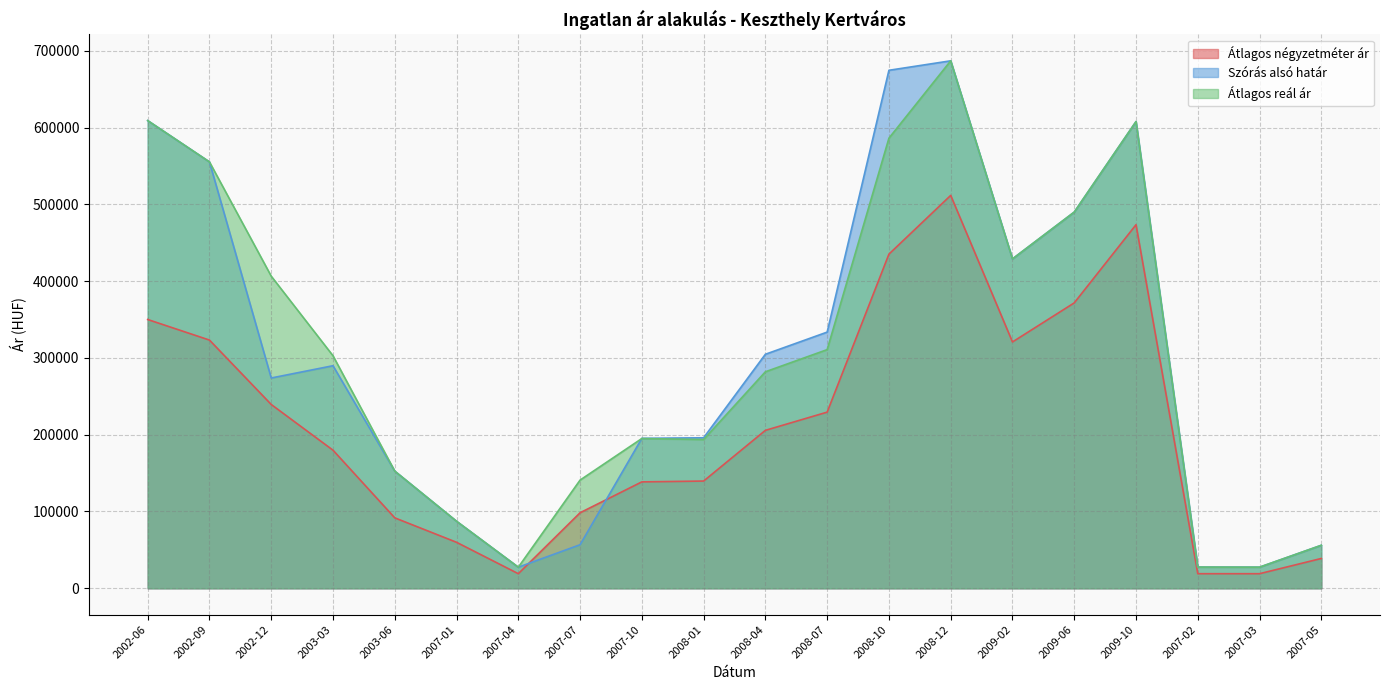

Where is the first local minimum for Szórás alsó határ?

2002-12